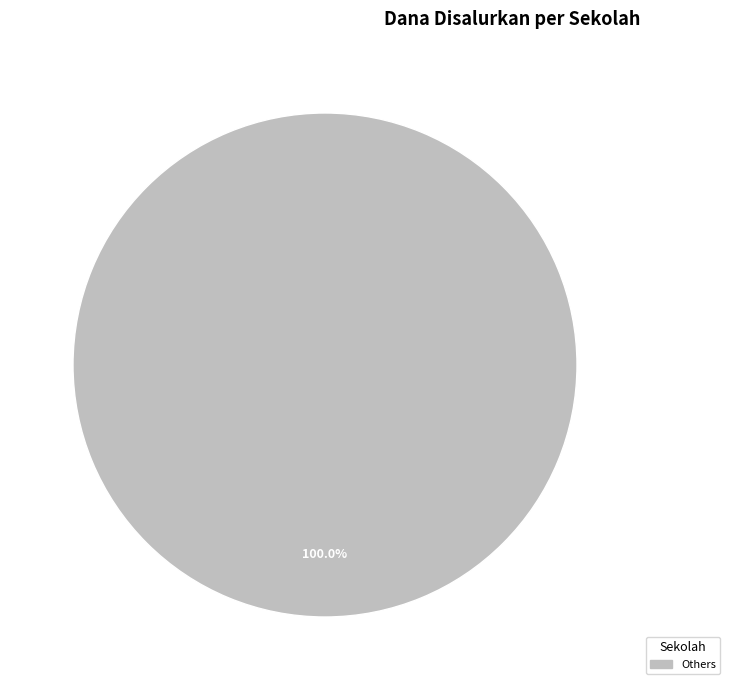

Is there any slice that represents more than half of the pie?

Yes